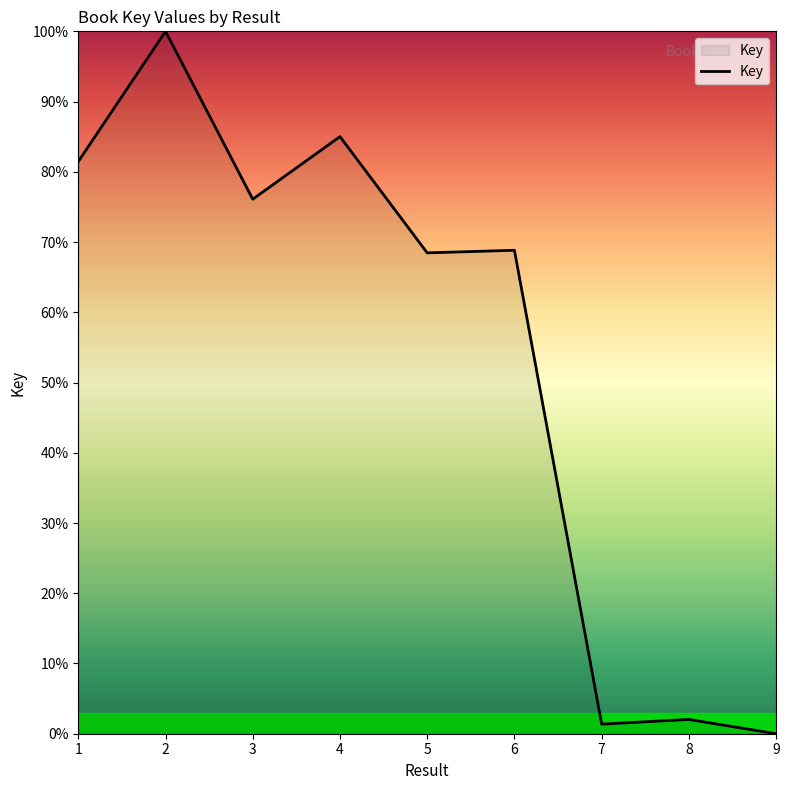

How many values are below 68?

3